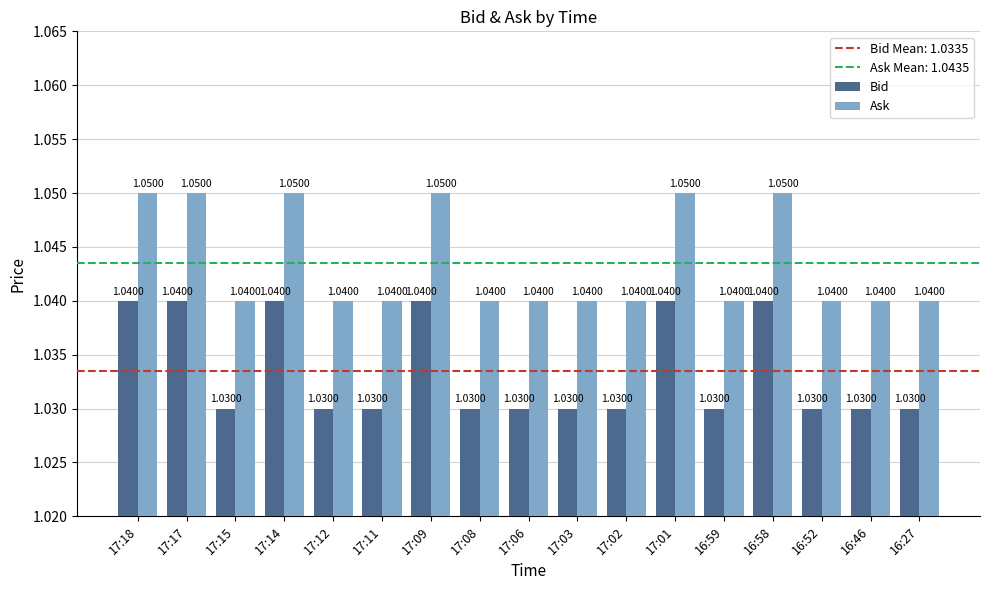

List the series in order of their peak value, highest first.

Ask, Bid